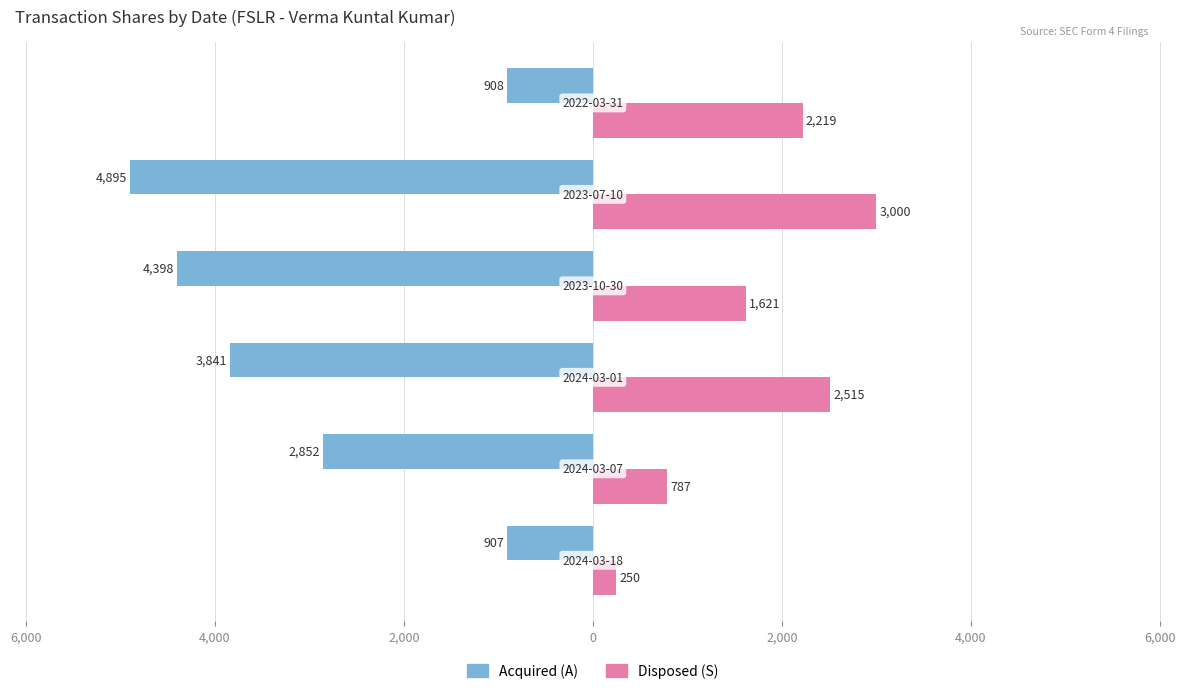

What is the value of the Disposed (S) bar at the 2nd from the left?

787